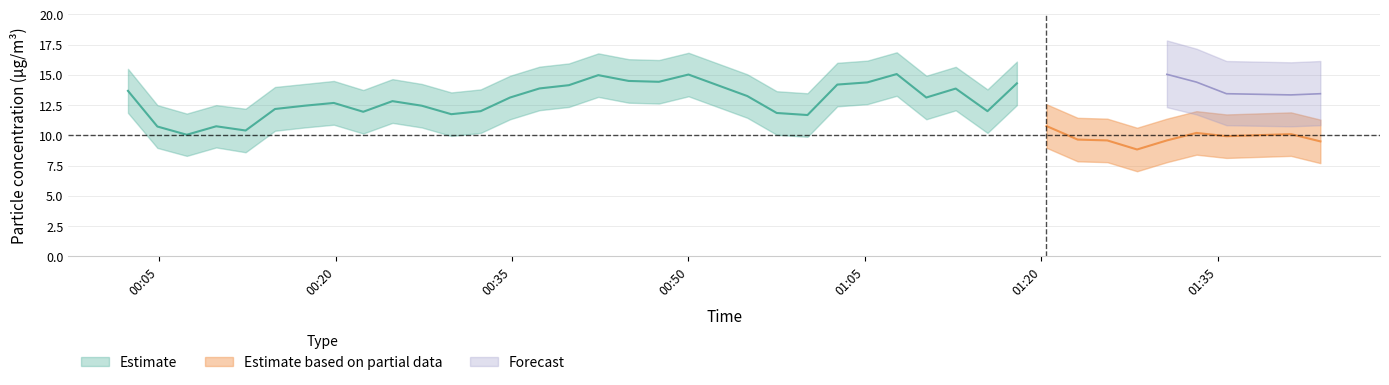

What is the greatest value displayed?

17.7